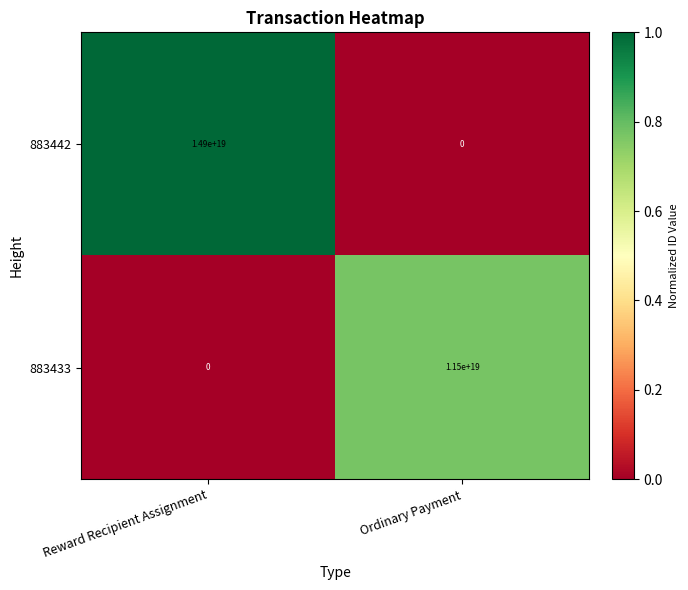

At which category is the sum across all series the highest?

Reward Recipient Assignment